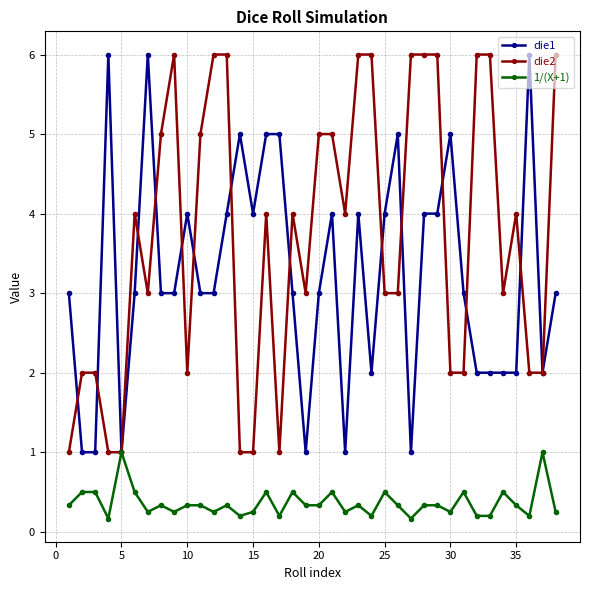

What is the highest value of the die2 series?

6.0